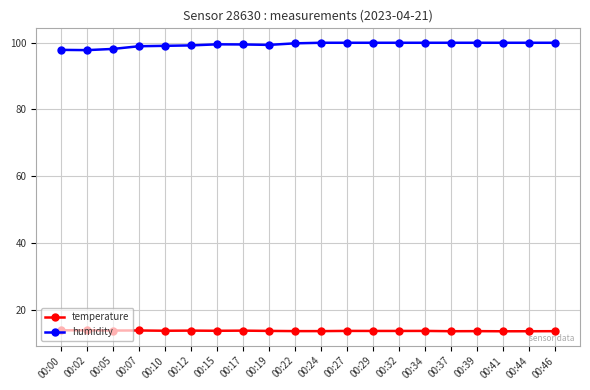

What is the total value across all series at 00:34?

113.6